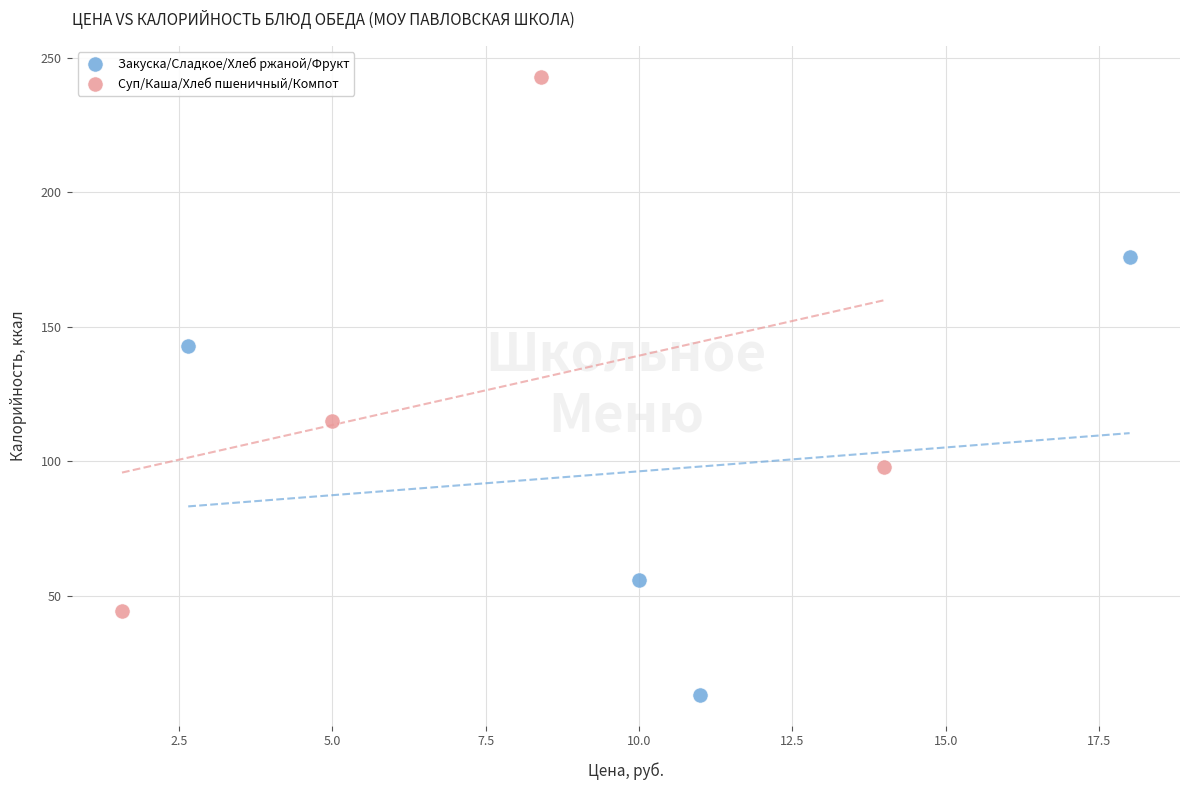

Which series reaches the maximum Y coordinate?

Суп/Каша/Хлеб пшеничный/Компот